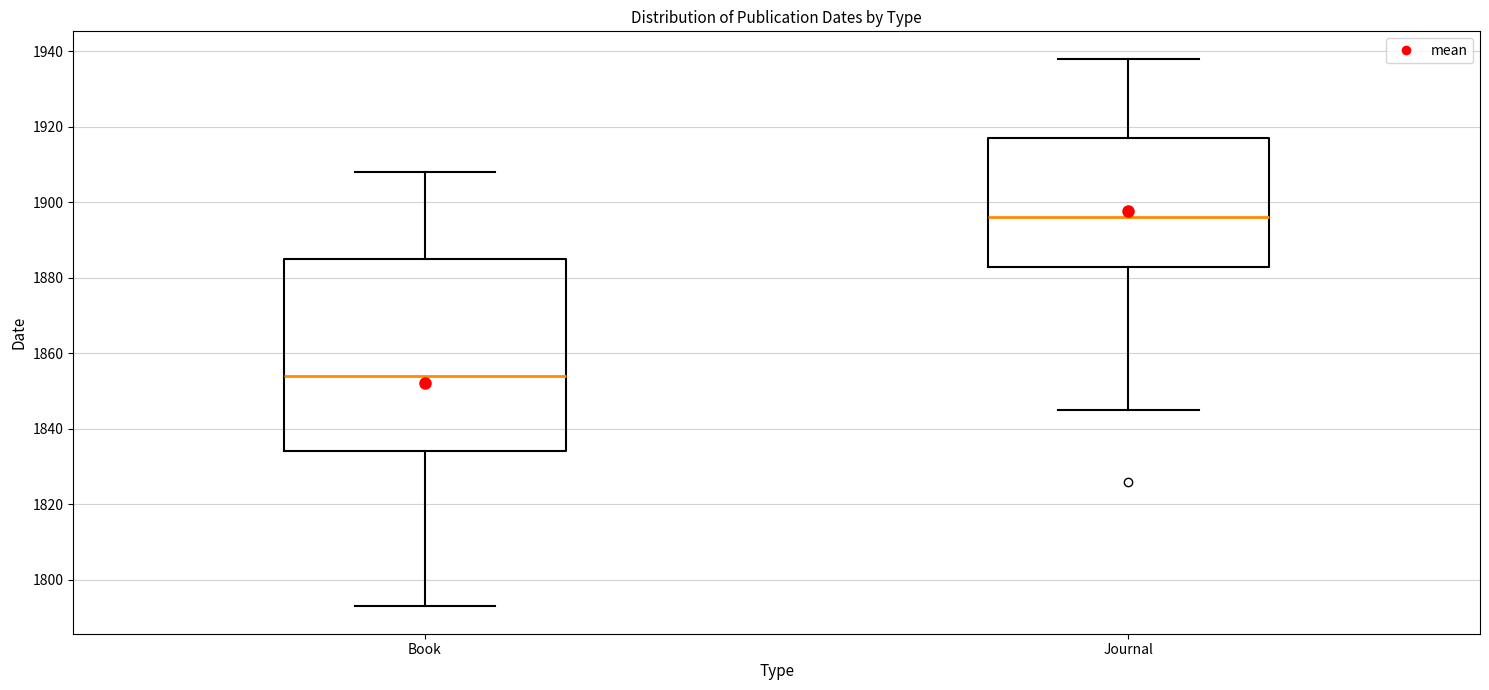

Which box is the tallest, from its lower edge to its upper edge?

Book